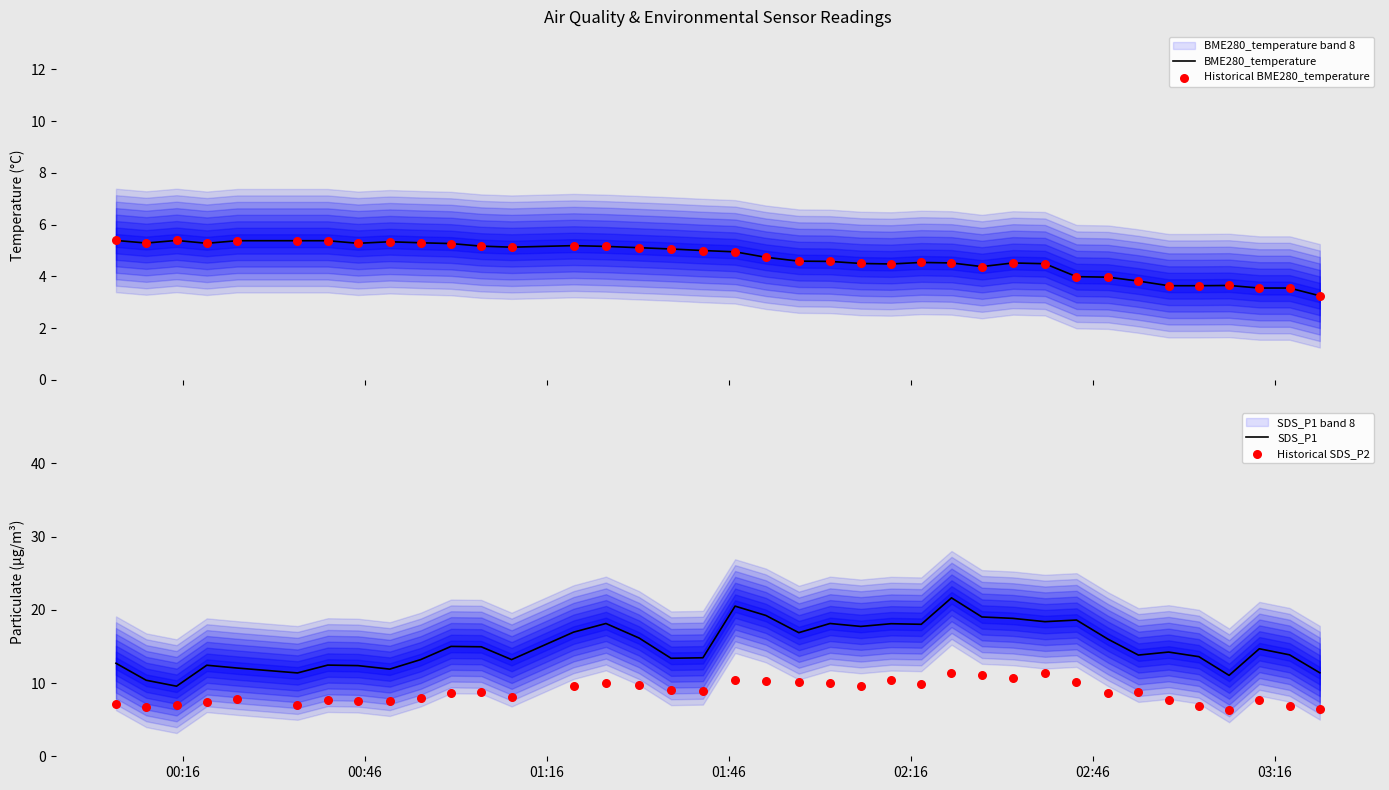

Which series has the widest spread of Y values?

SDS_P1